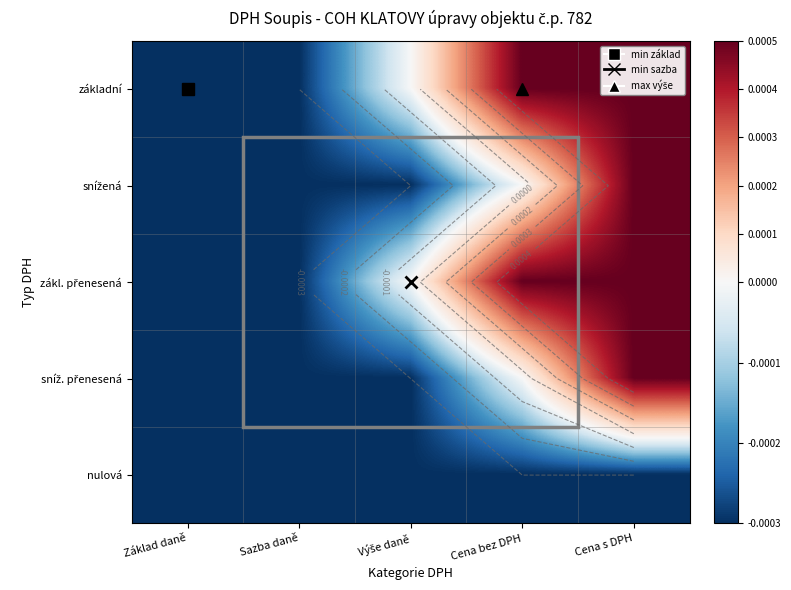

Rank the categories by základní value from lowest to highest.

Základ daně, Sazba daně, Výše daně, Cena bez DPH, Cena s DPH